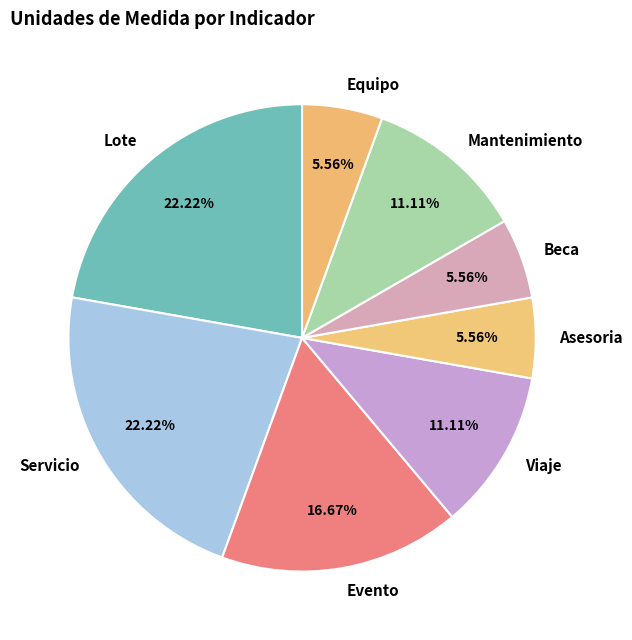

Count the number of slices in the pie.

8